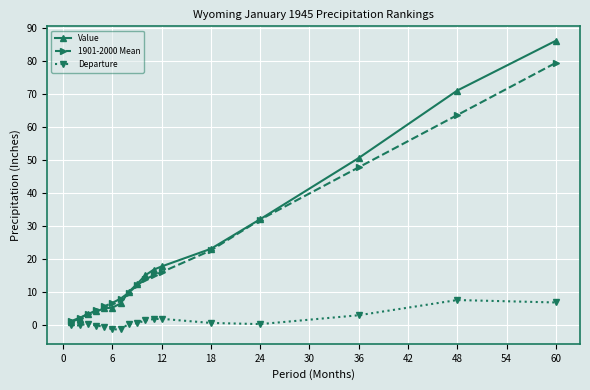

What is the value of the Value point at the 5th from the left?

4.9